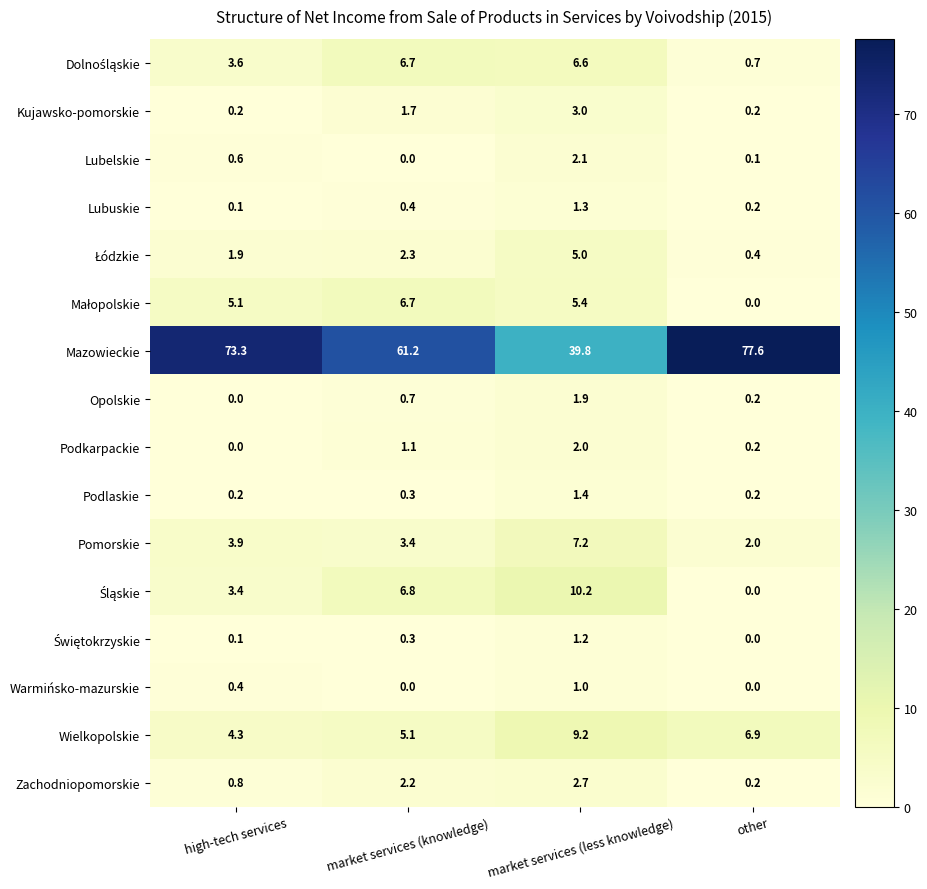

Read the Wielkopolskie value at high-tech services.

4.3